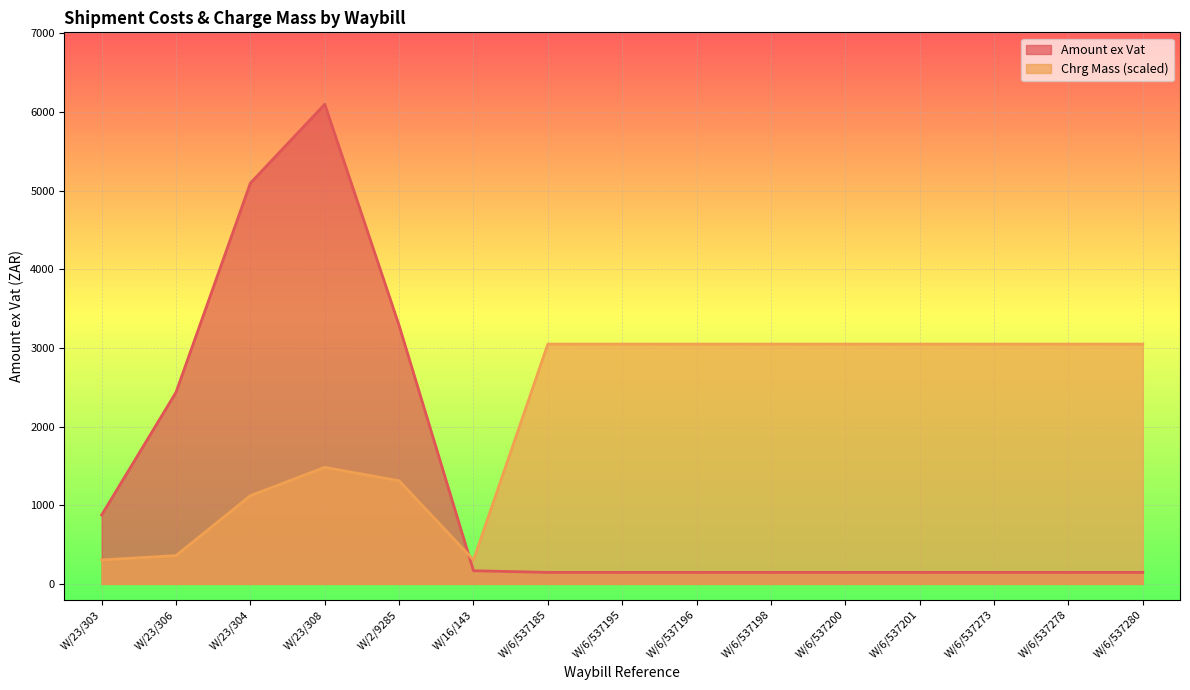

What are all the series names shown in the legend?

Amount ex Vat, Chrg Mass